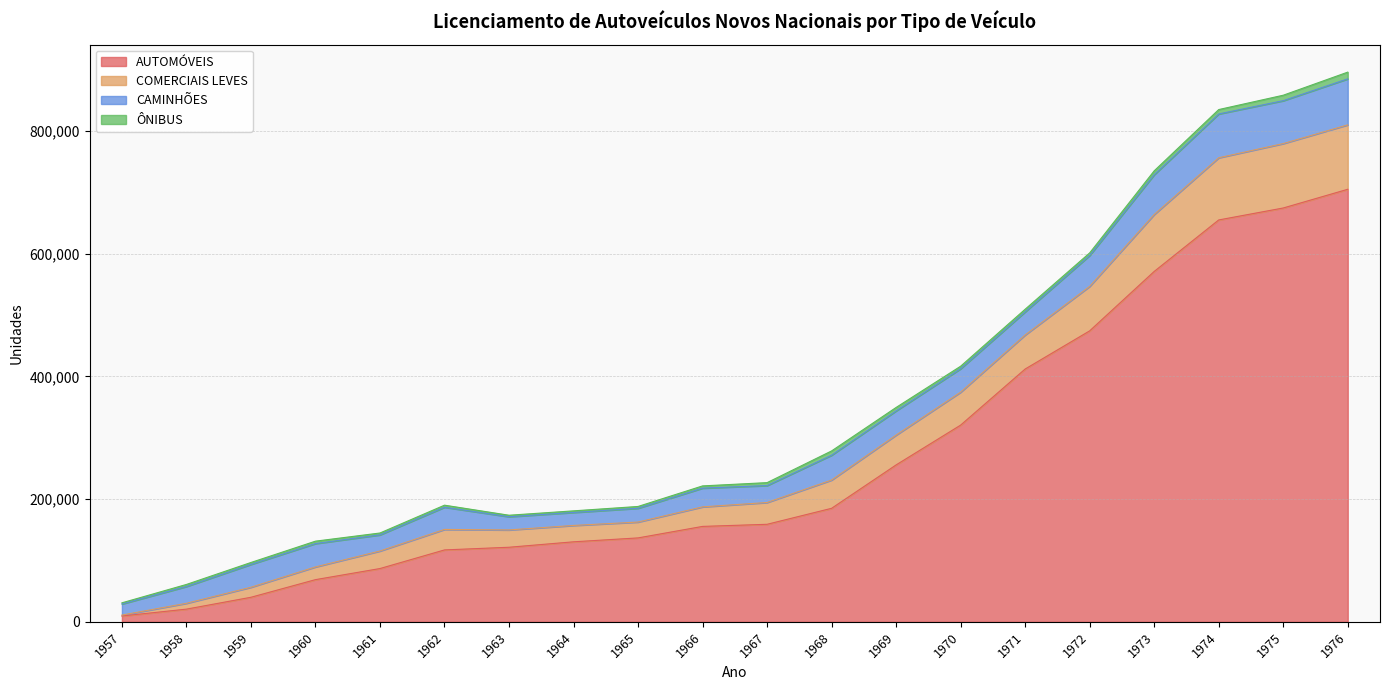

How many interior local valleys does the COMERCIAIS LEVES series have?

1